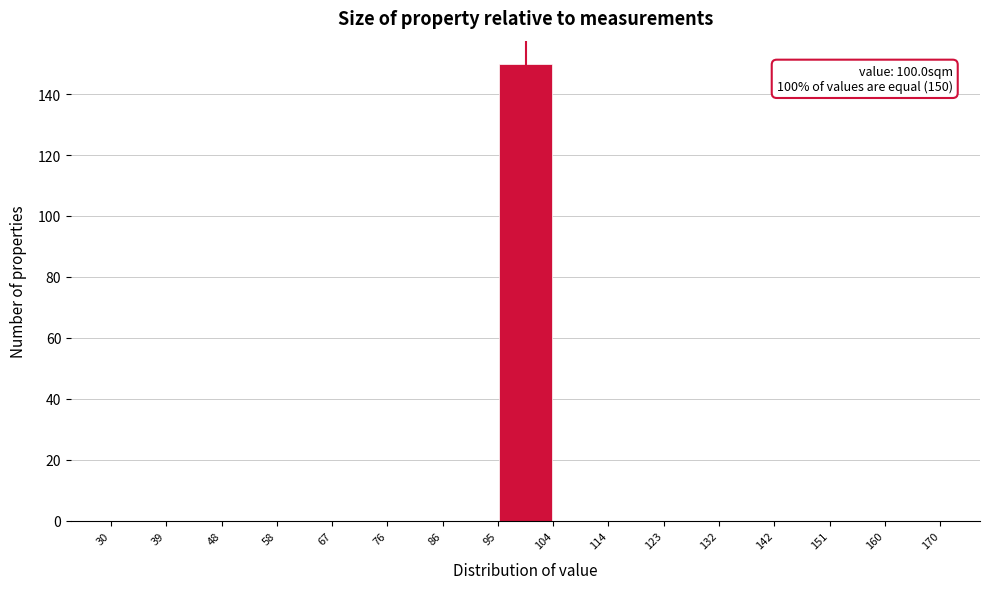

Over which range of the x-axis is the bar tallest?

95 to 104